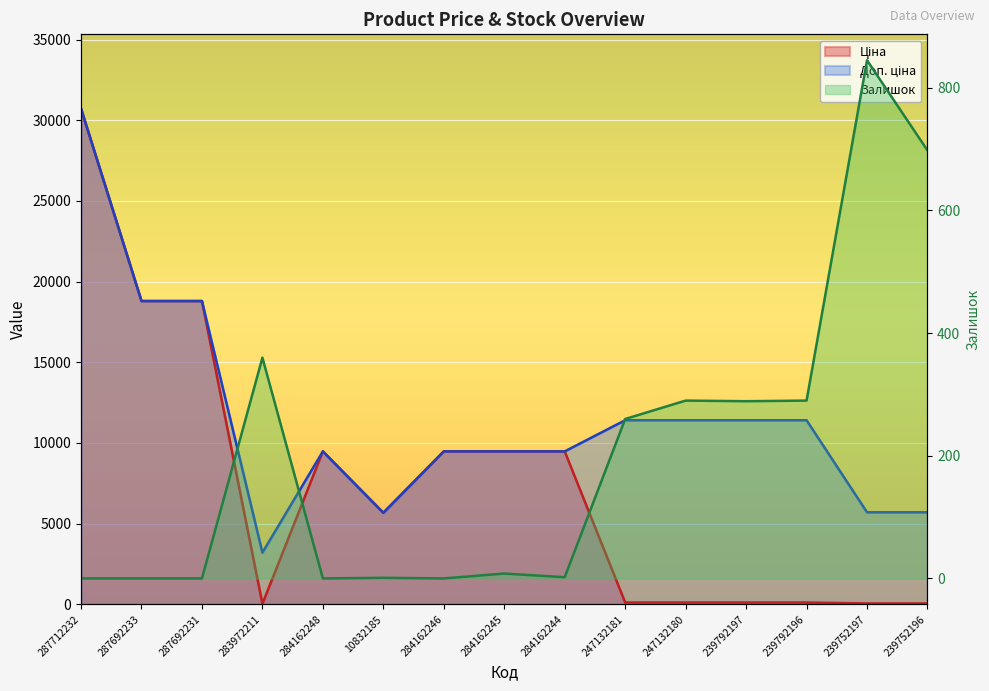

How many interior local peaks does the Ціна series have?

1